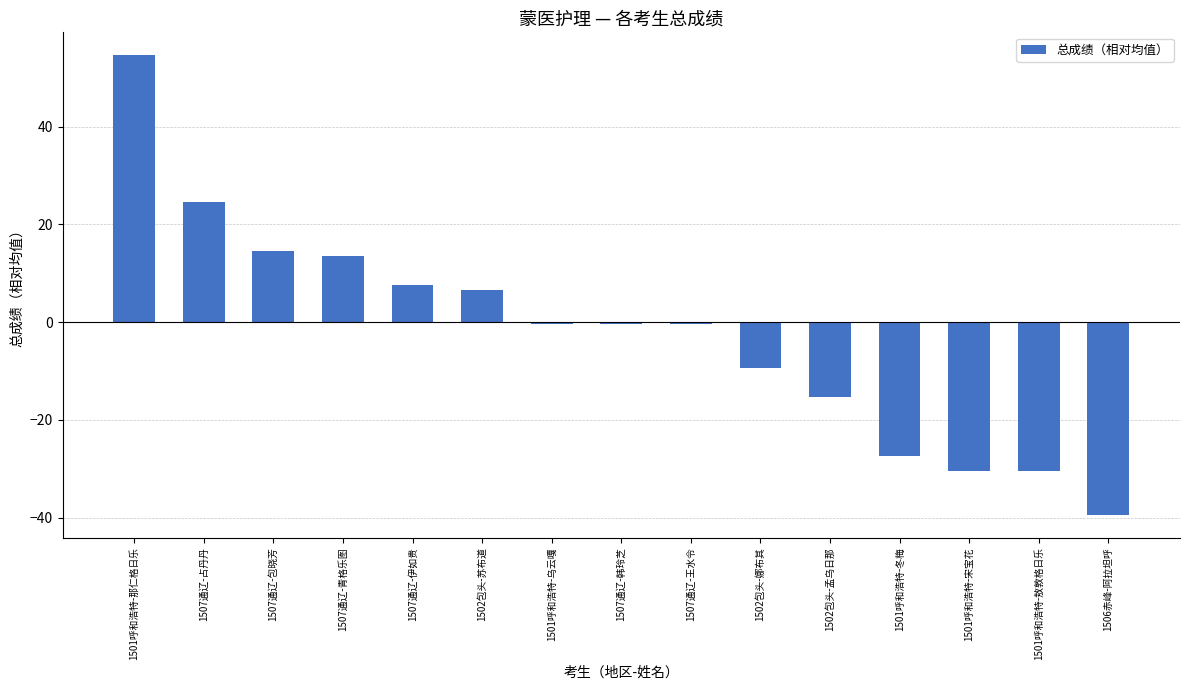

Are the bars grouped side by side (vs. stacked)?

No